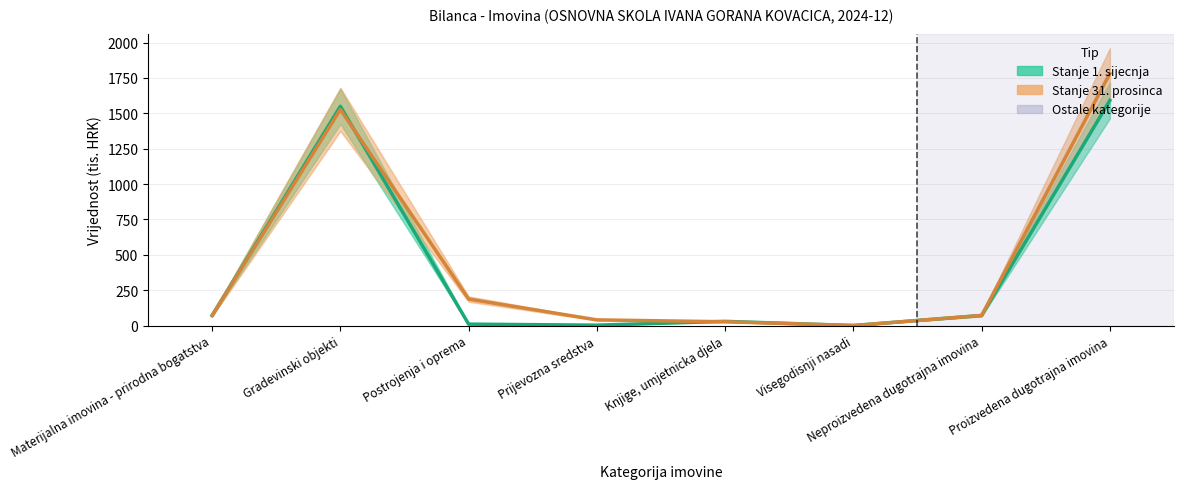

Reading left to right, list all the values displayed in this chart.

Stanje 1. sijecnja: 71.1	1549.2	9.9	2.6	29.4	0.1	71.1	1591.2
Stanje 31. prosinca: 71.1	1527.3	187.0	39.9	26.7	0.1	71.1	1781.0